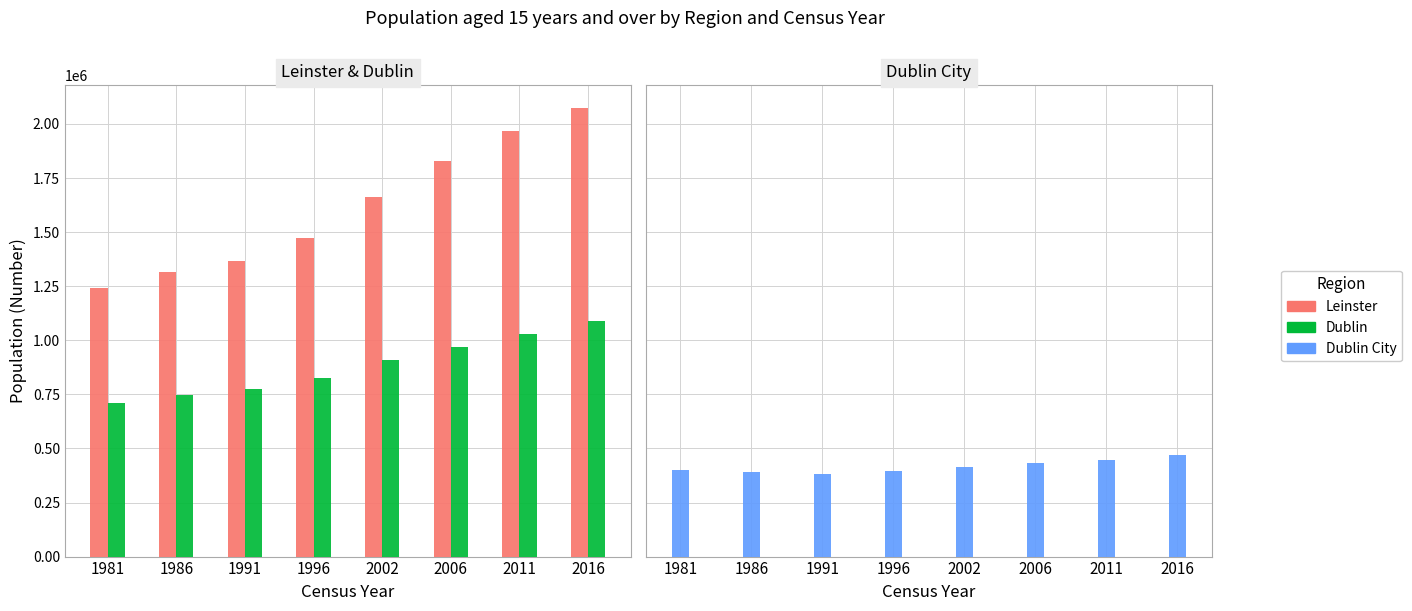

Reading left to right, what are all the values shown in this chart?

Leinster: 1981=1242072	1986=1317856	1991=1368688	1996=1472914	2002=1664380	2006=1829711	2011=1968928	2016=2074876
Dublin: 1981=709813	1986=745533	1991=773047	1996=825570	2002=907629	2006=969524	2011=1027817	2016=1087406
Dublin City: 1981=400186	1986=392865	1991=383506	1996=393823	2002=415609	2006=430357	2011=447583	2016=471341